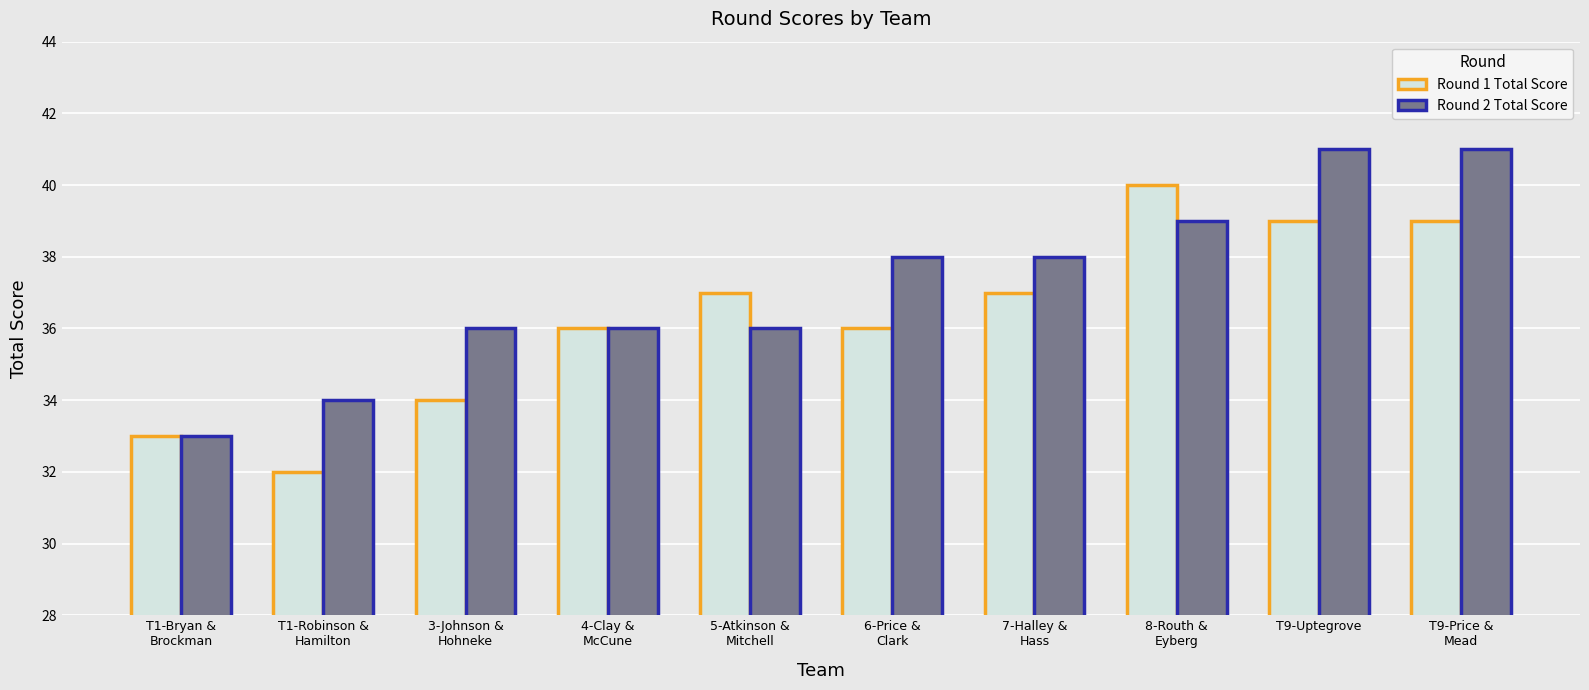

Reading right to left, extract all data points from this chart.

Round 1 Total Score: 39	39	40	37	36	37	36	34	32	33
Round 2 Total Score: 41	41	39	38	38	36	36	36	34	33